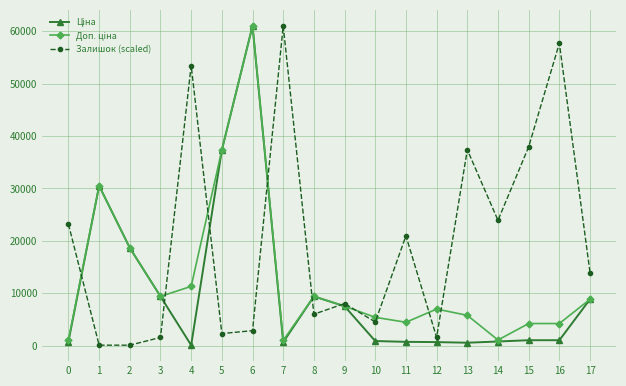

What is the maximum value shown in the chart?

61024.7